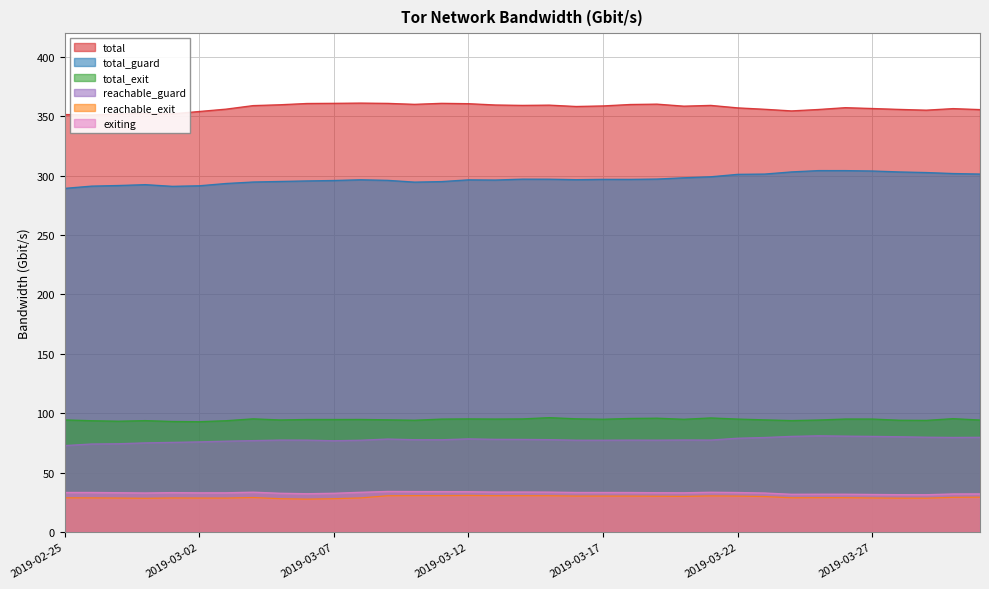

True or false: total and total_exit cross at least once.

False